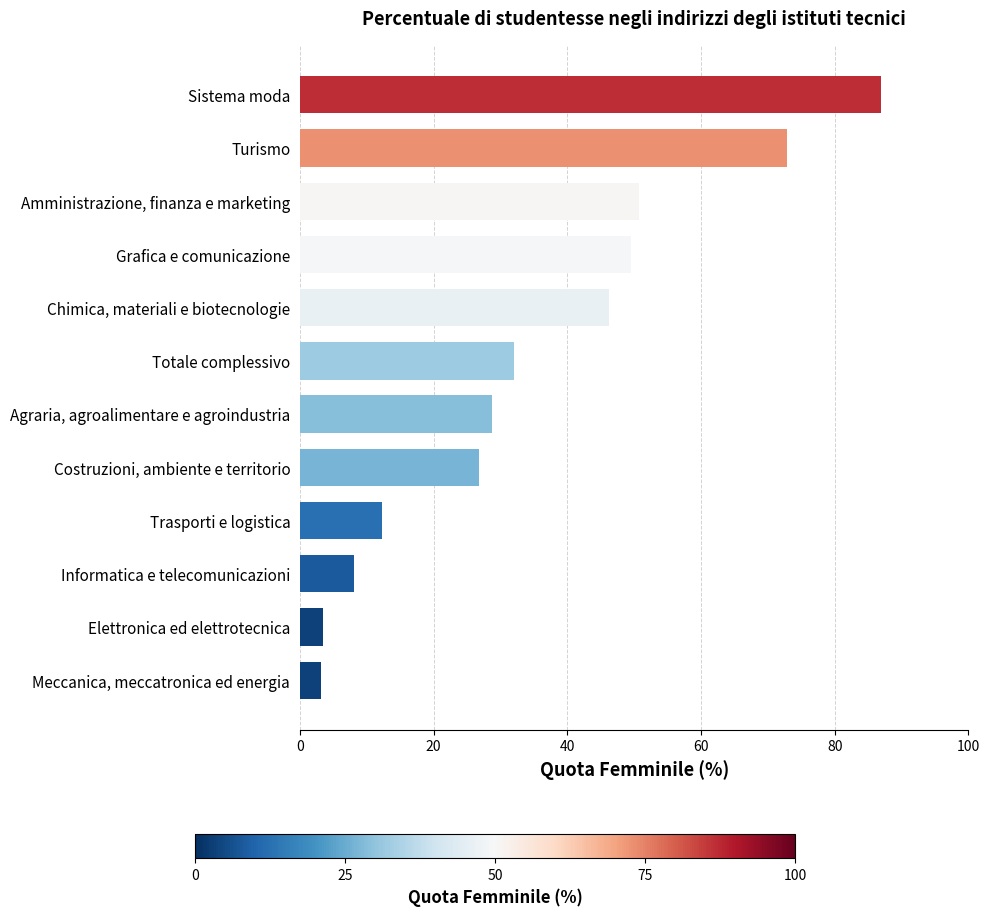

What is the difference between the maximum and minimum values?

83.8